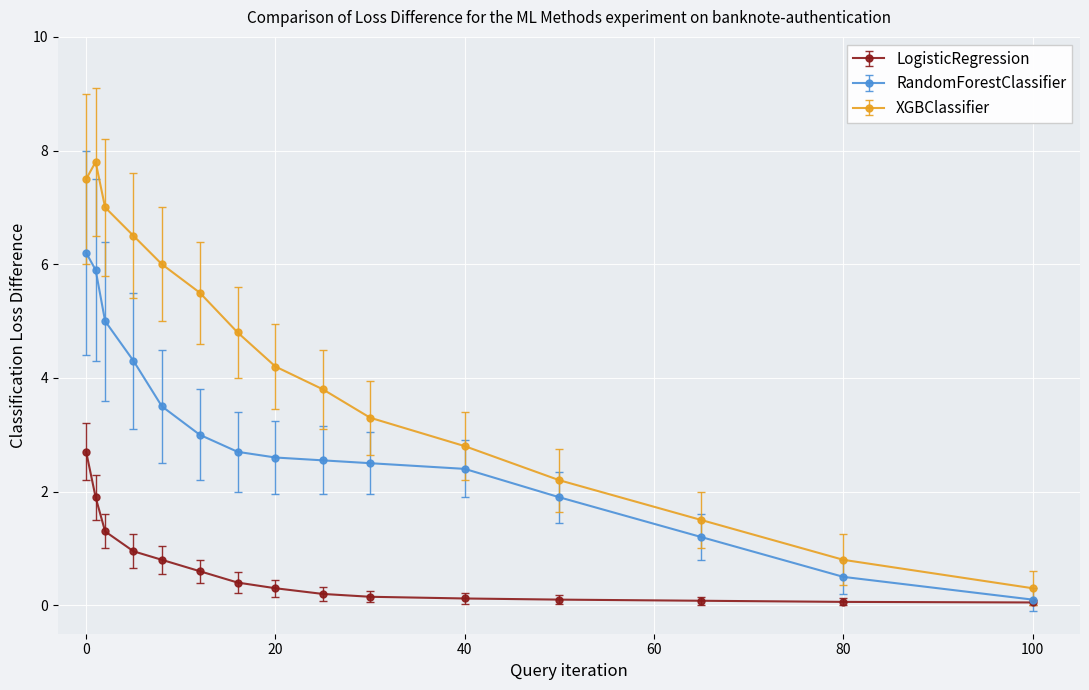

Which series has the largest range (max minus min)?

XGBClassifier